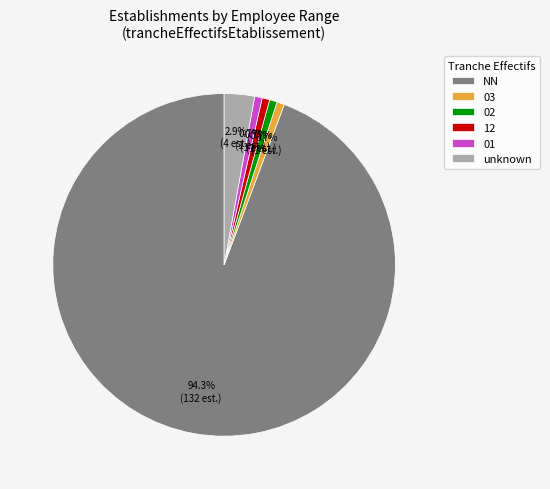

Between unknown and 03, which is larger?

unknown